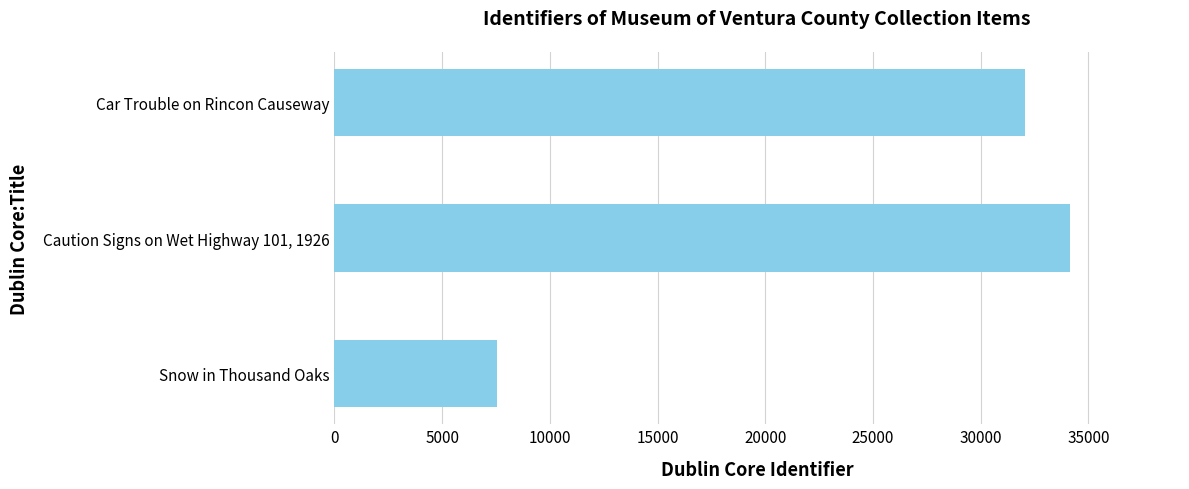

What is the average value?

24571